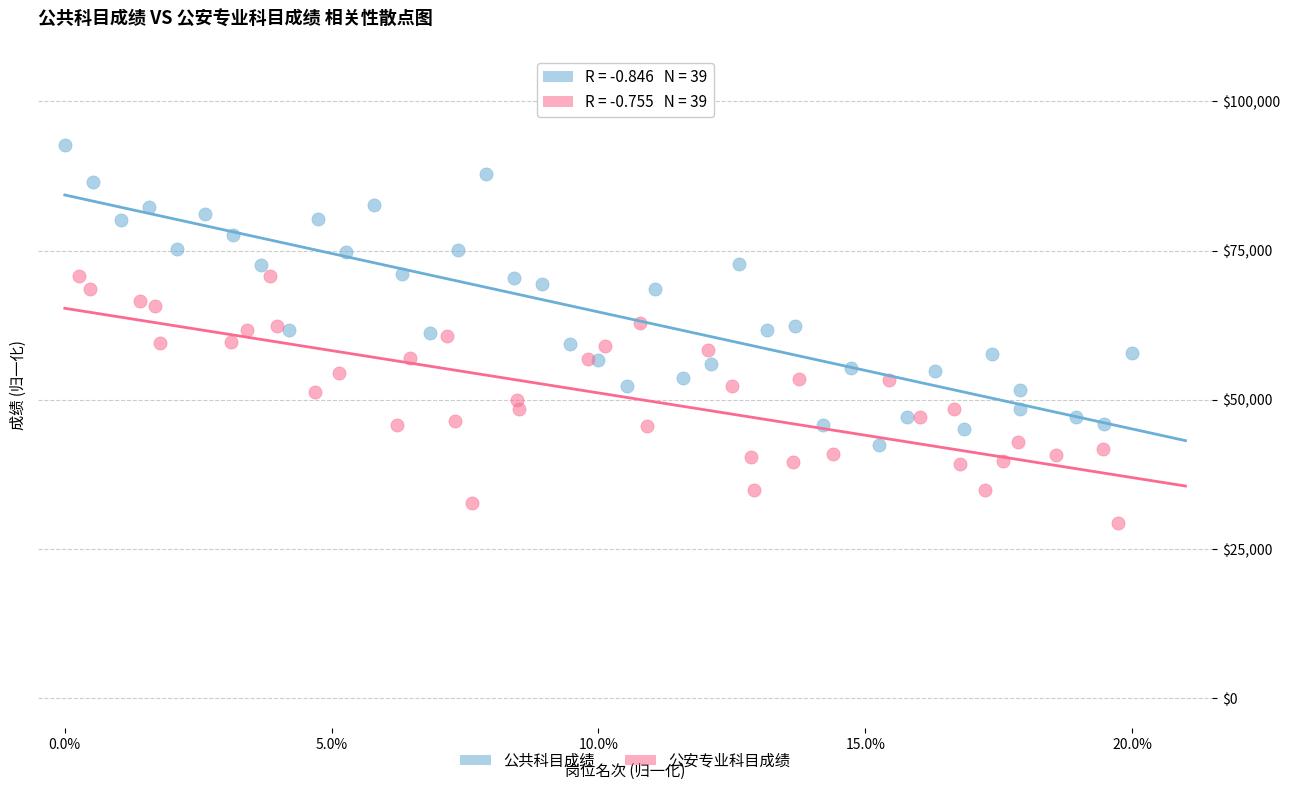

Which series contains the highest Y value?

公共科目成绩